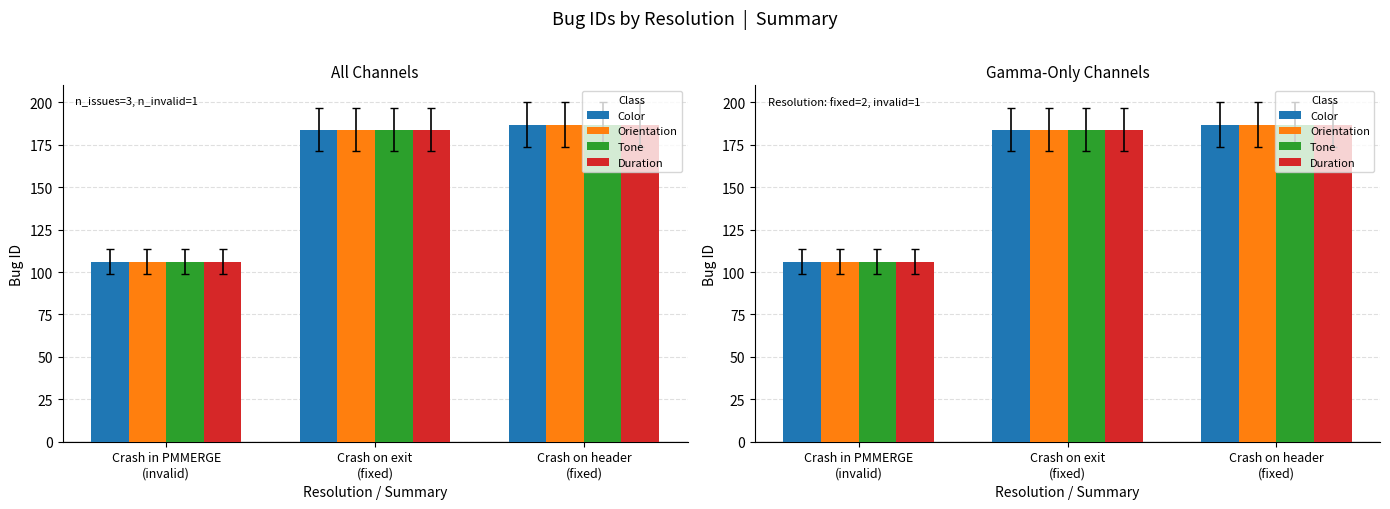

Between Crash in PMMERGE
(invalid) and Crash on exit
(fixed), which is larger?

Crash on exit
(fixed)